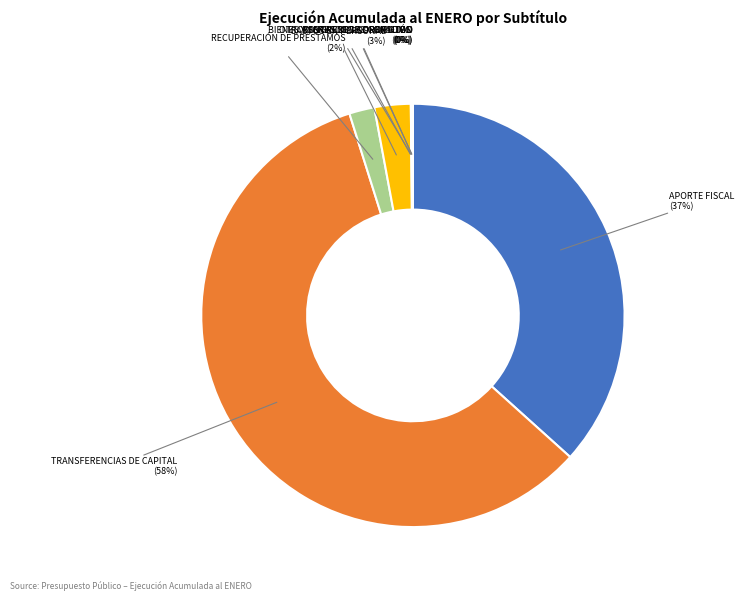

Is there any slice that represents more than half of the pie?

Yes